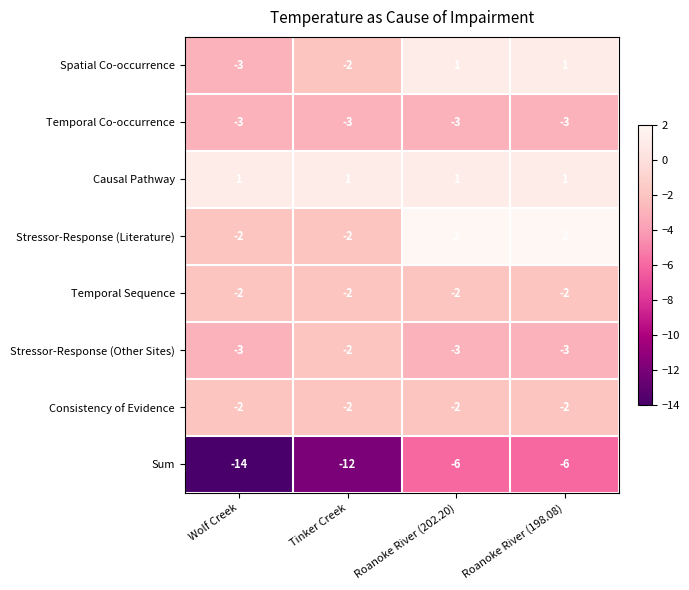

What is the greatest value displayed?

2